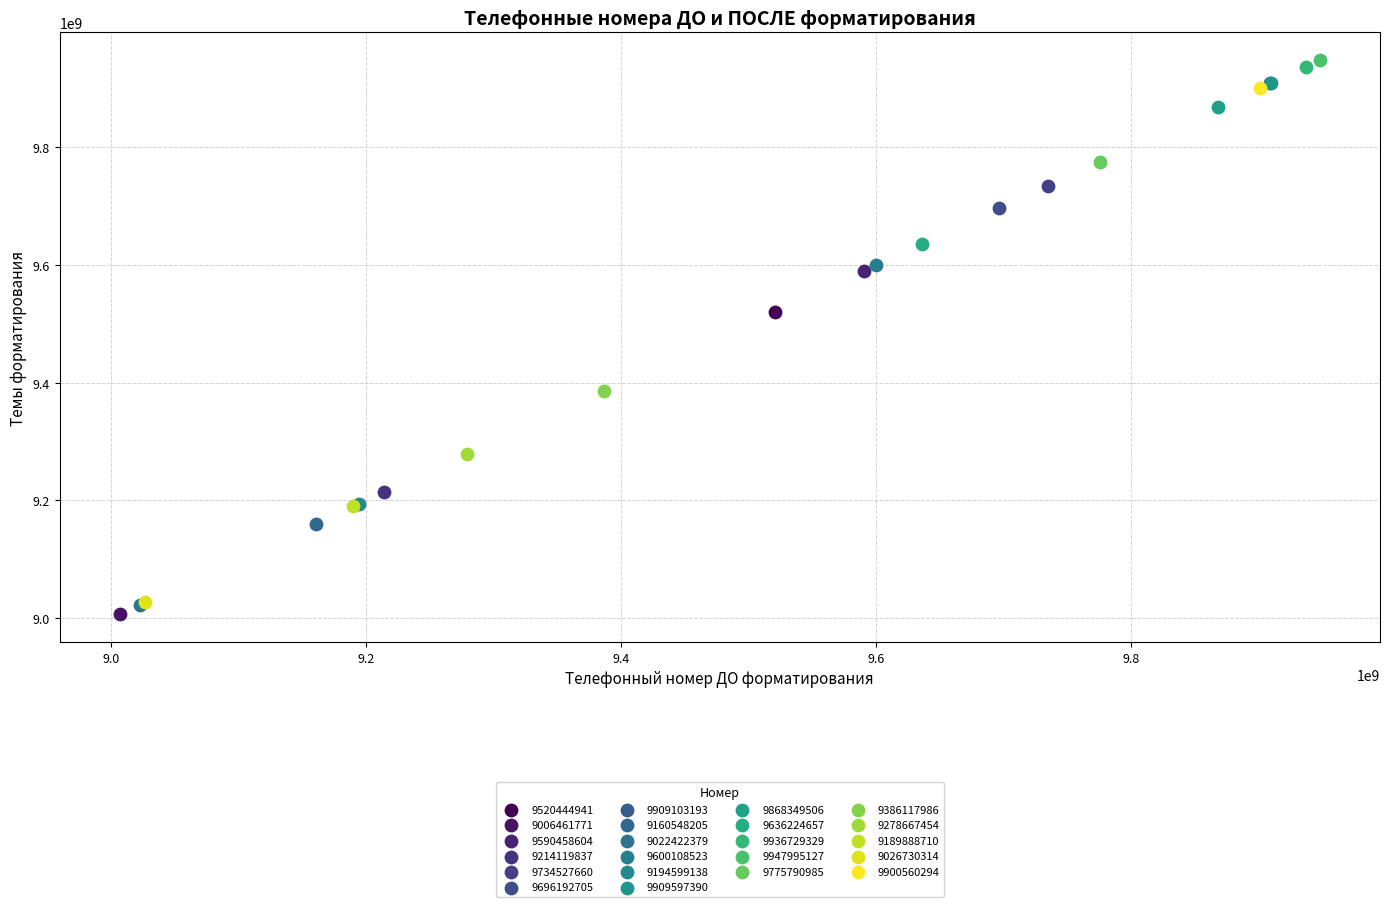

Which series contains the lowest Y value?

9006461771